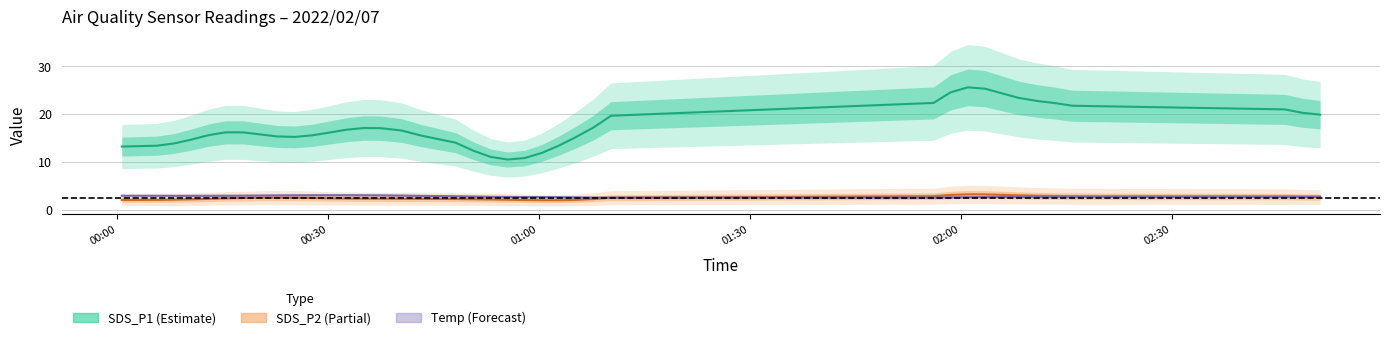

How many series are shown in this chart?

3